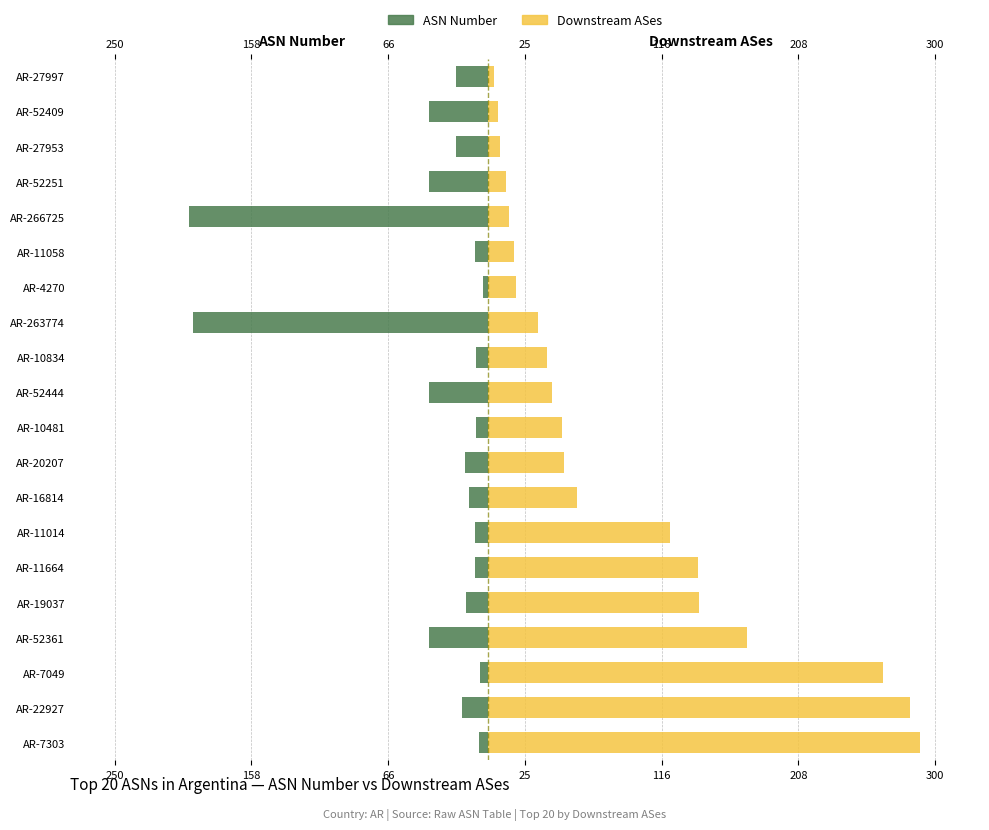

What is the average value of the ASN Number (normalized) series?

-35.6